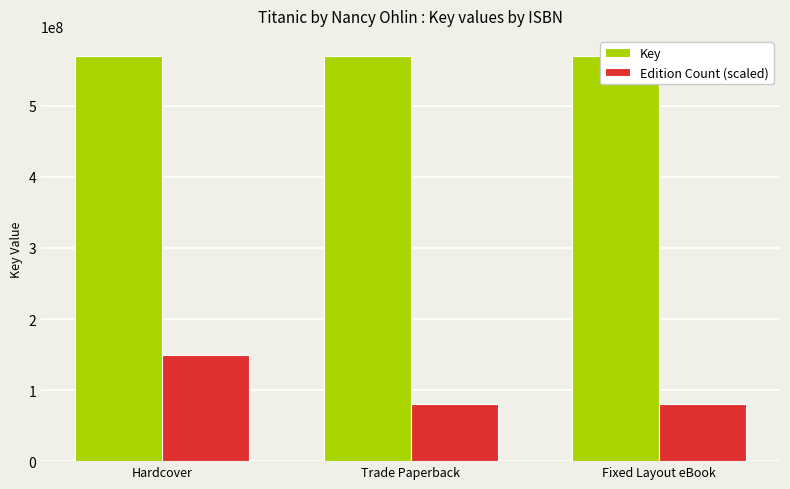

Which category has the highest value in the Edition Count (scaled) series?

Hardcover